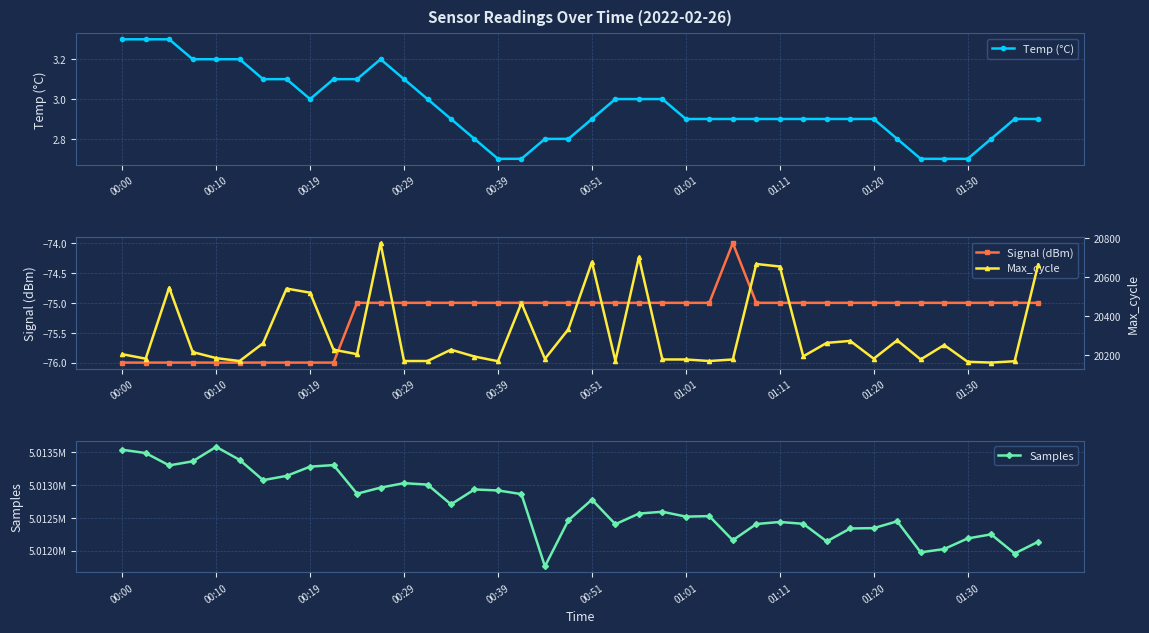

Count the number of categories in the chart.

40